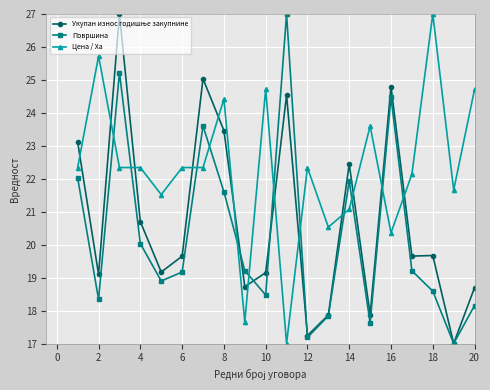

What is the difference between the maximum and minimum values in the Цена / Ха series?

10.0